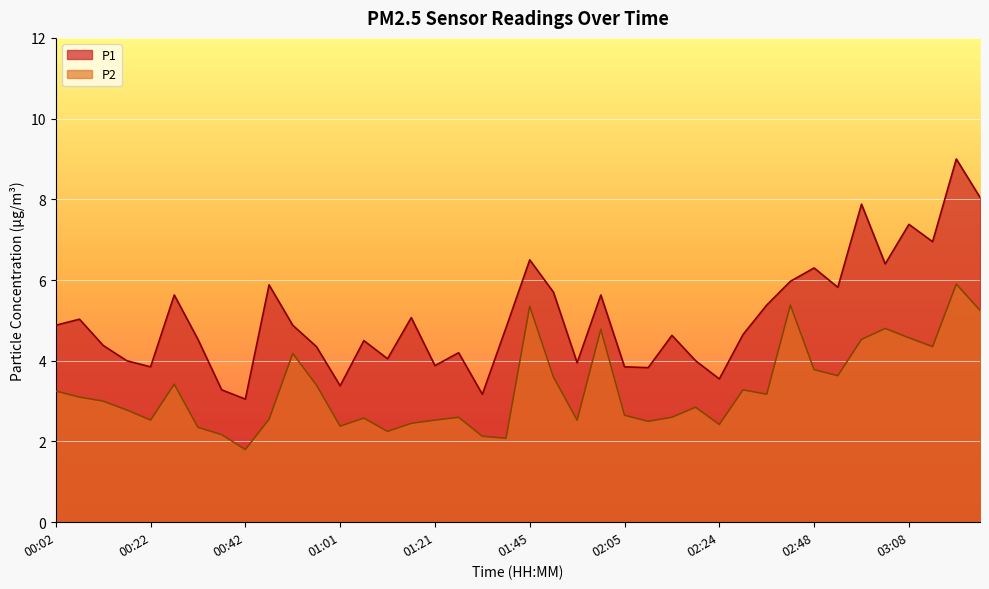

At which category is the sum across all series the highest?

03:18